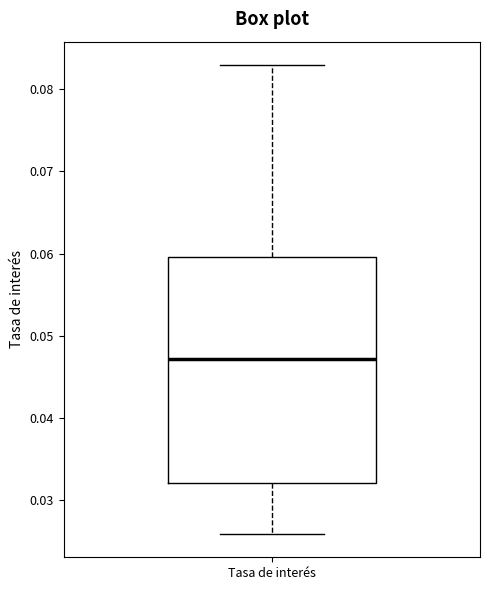

Read this box plot against the y-axis: the position of the median line, the range covered by the box, and the ends of both whiskers. The values are not printed on the chart, so give them approximately, as read against the axis.

median 0.047, box 0.032 to 0.060, whiskers 0.026 to 0.083